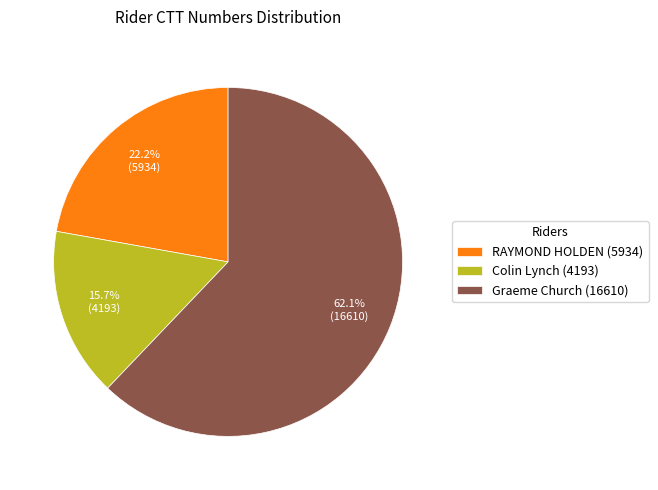

Is there any slice that represents more than half of the pie?

Yes